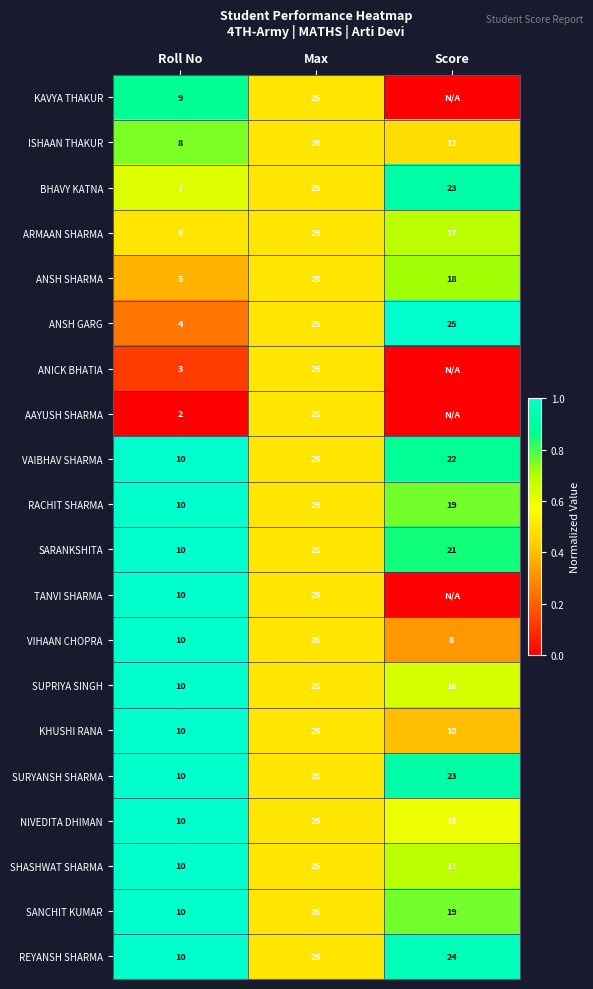

The value of KAVYA THAKUR at Roll No is 9. True or false?

True